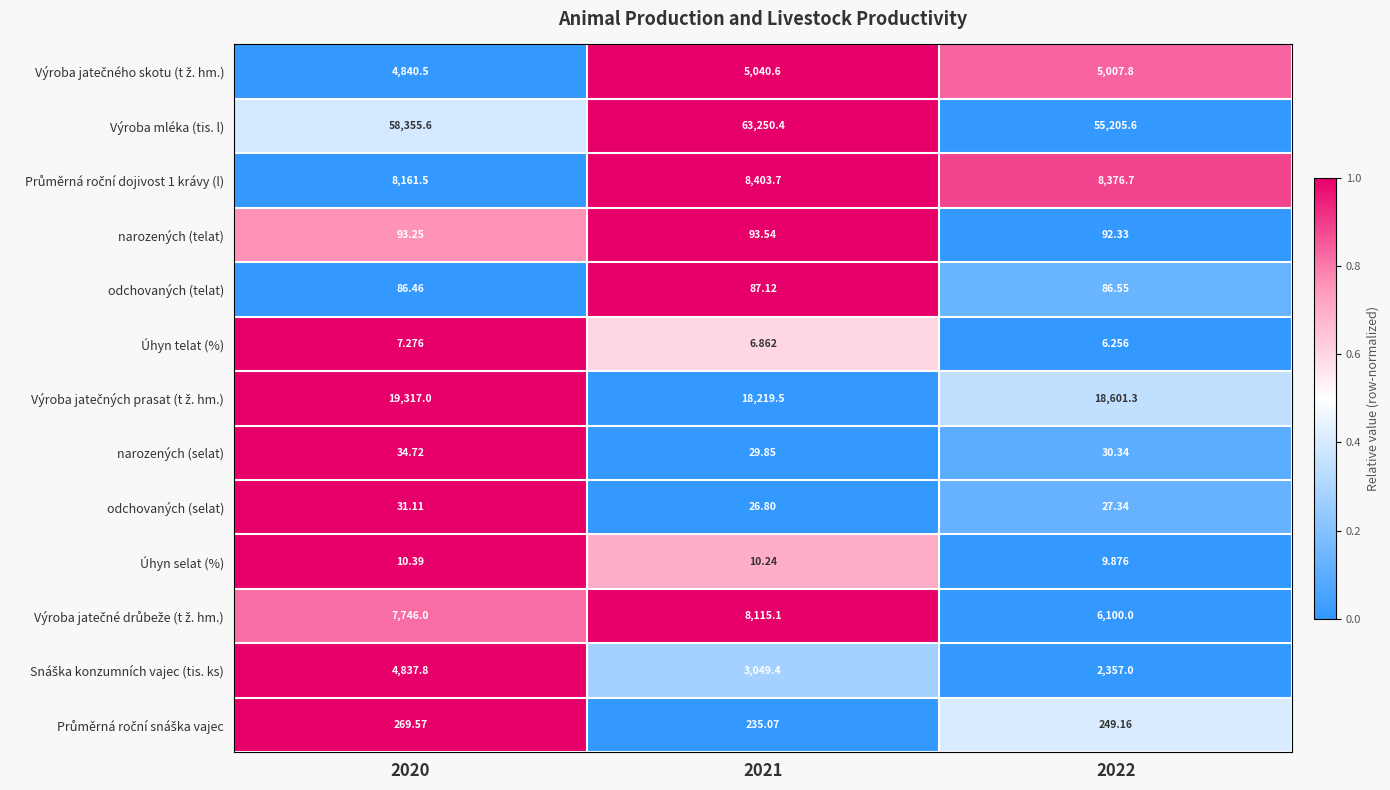

Which series changed the most between 2021 and 2022?

Výroba mléka (tis. l)